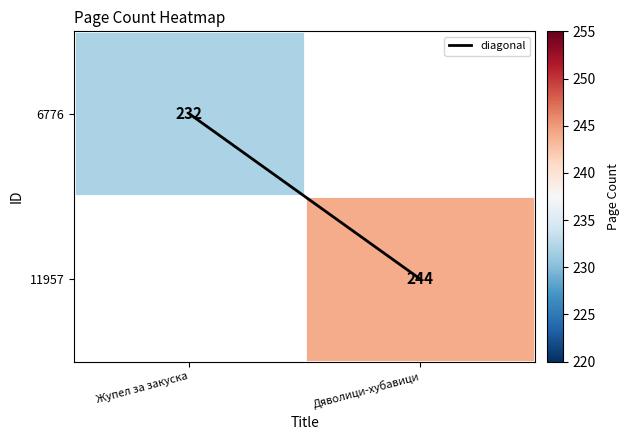

The value of diagonal at Жупел за закуска is 0.0. True or false?

True